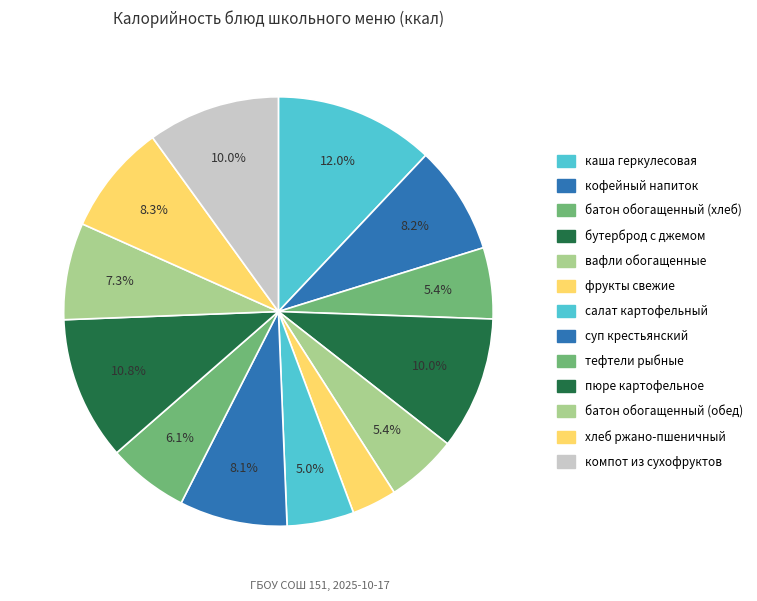

Between тефтели рыбные and суп крестьянский, which is larger?

суп крестьянский